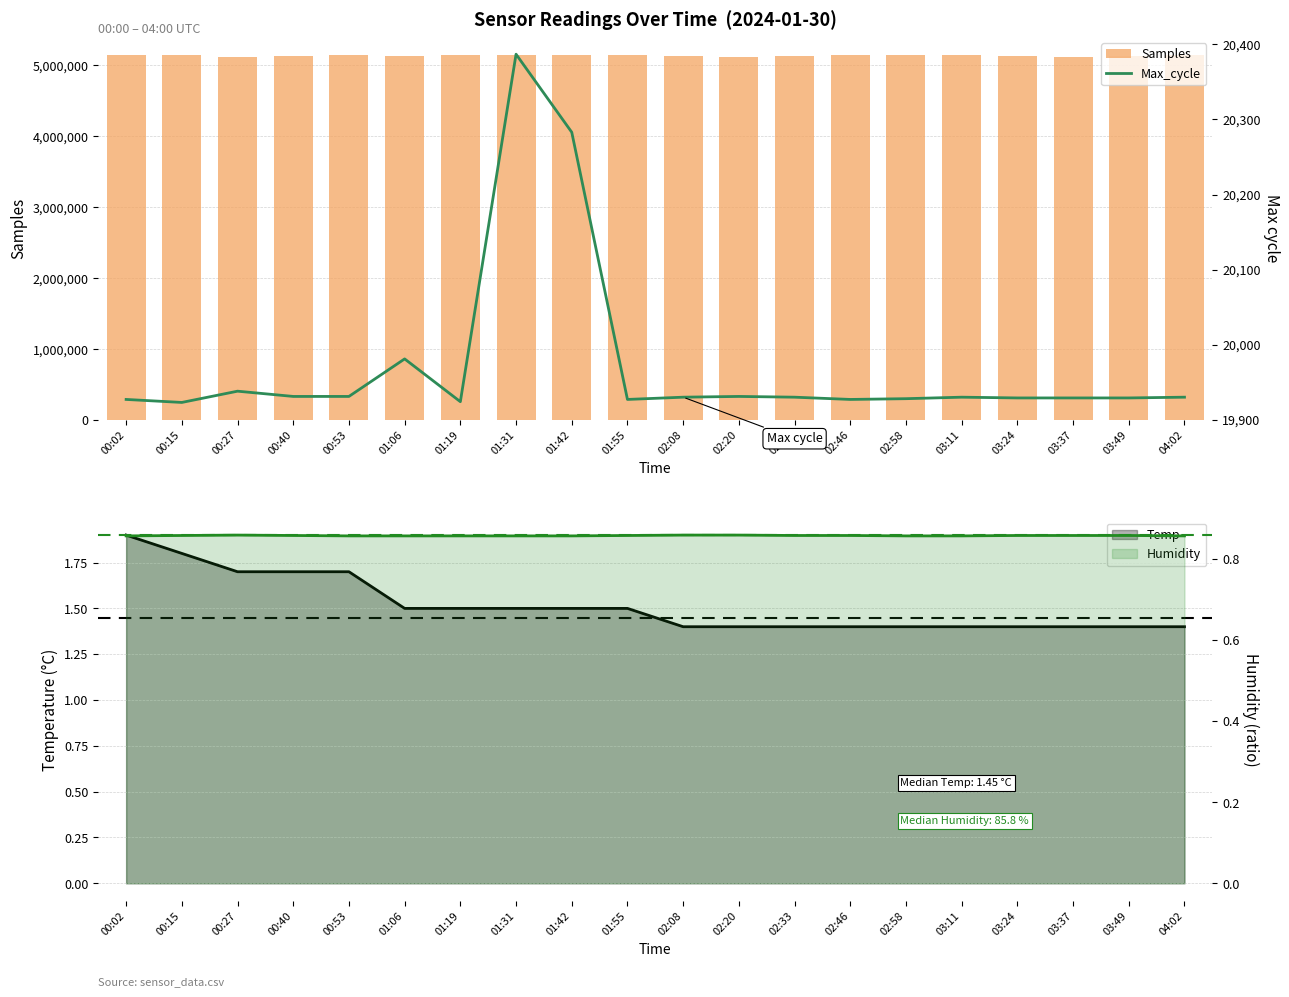

The Max_cycle series shows 11545 at 02:08. True or false?

False